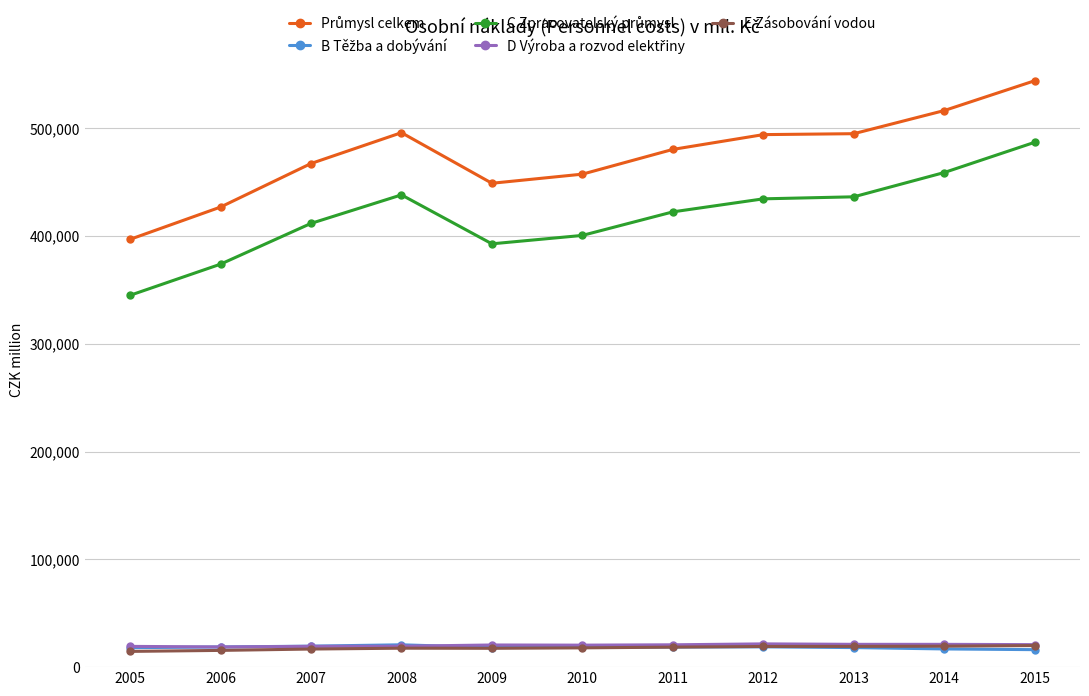

What is the value of the E Zásobování vodou point at the 9th from the left?

19256